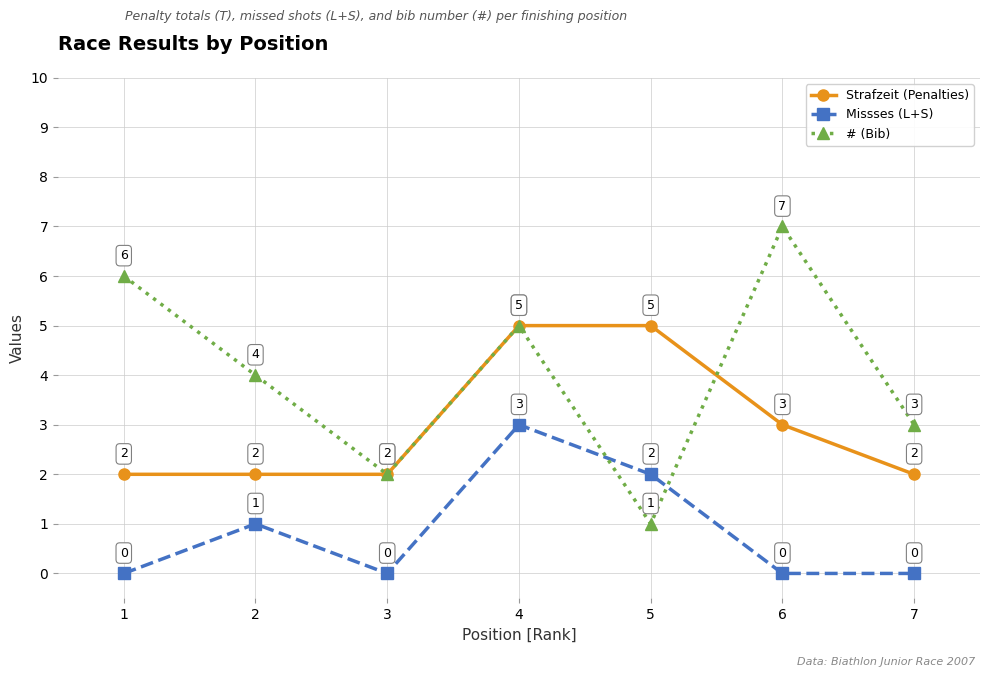

Rank the series by their maximum value, from lowest to highest.

Missses (L+S), Strafzeit (Penalties), # (Bib)